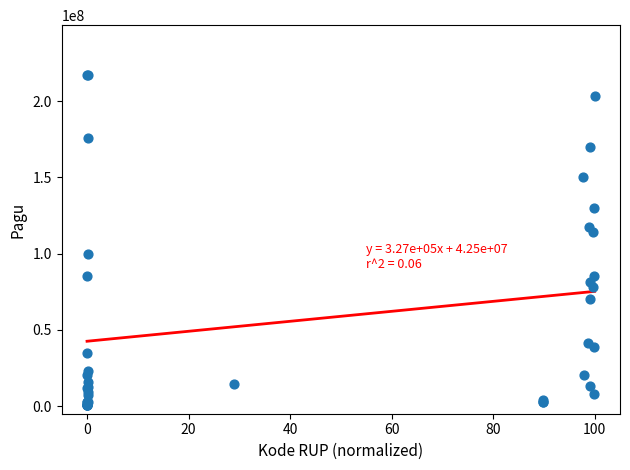

What Y value in the scatter plot is closest to 108830000?

114296000